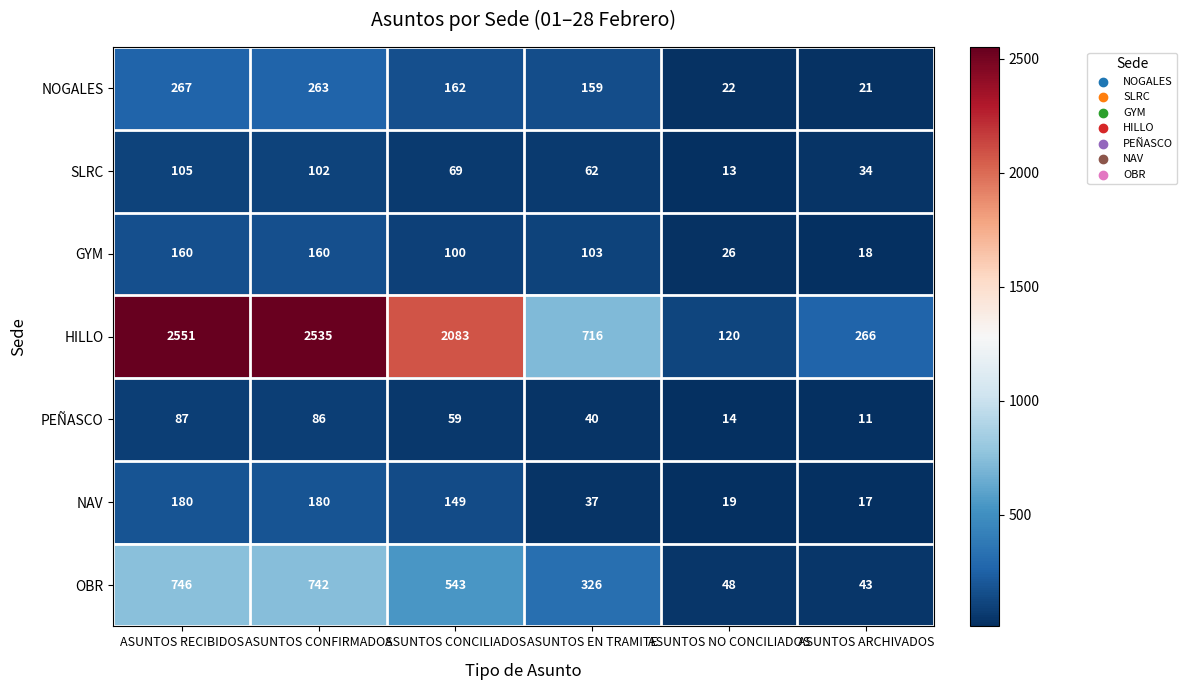

The value of SLRC at ASUNTOS NO CONCILIADOS is 13. True or false?

True